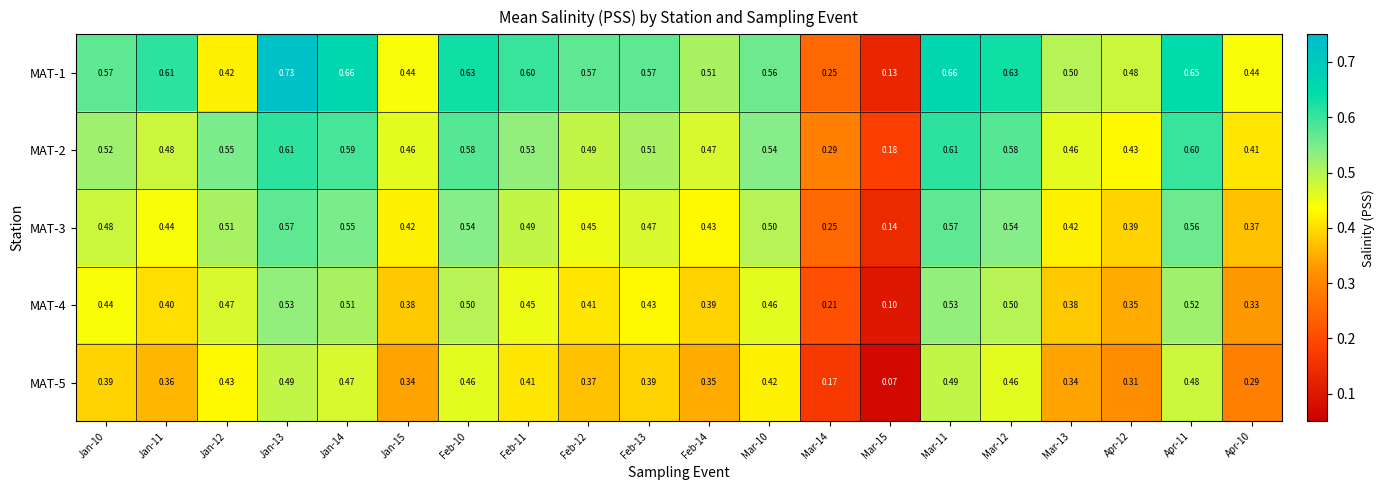

Is the value of MAT-3 at Feb-11 greater than the value of MAT-4 at Mar-10?

Yes